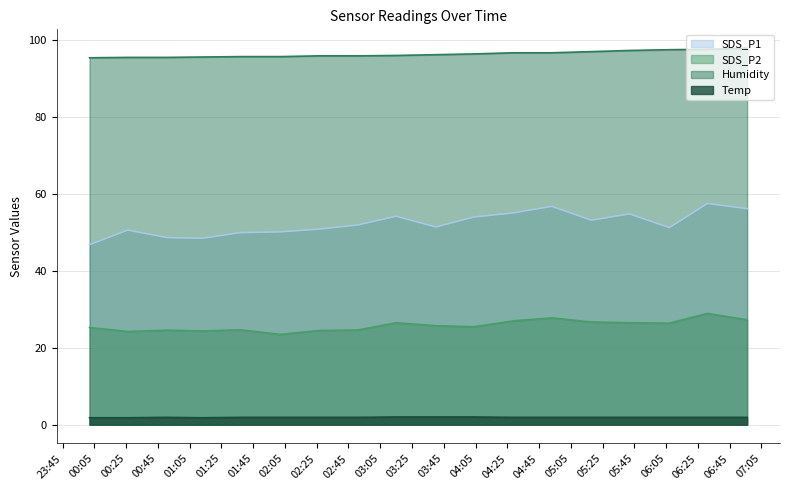

What is the sum of the Temp values at 2022/12/19 02:02 and 2022/12/19 03:15?

3.9